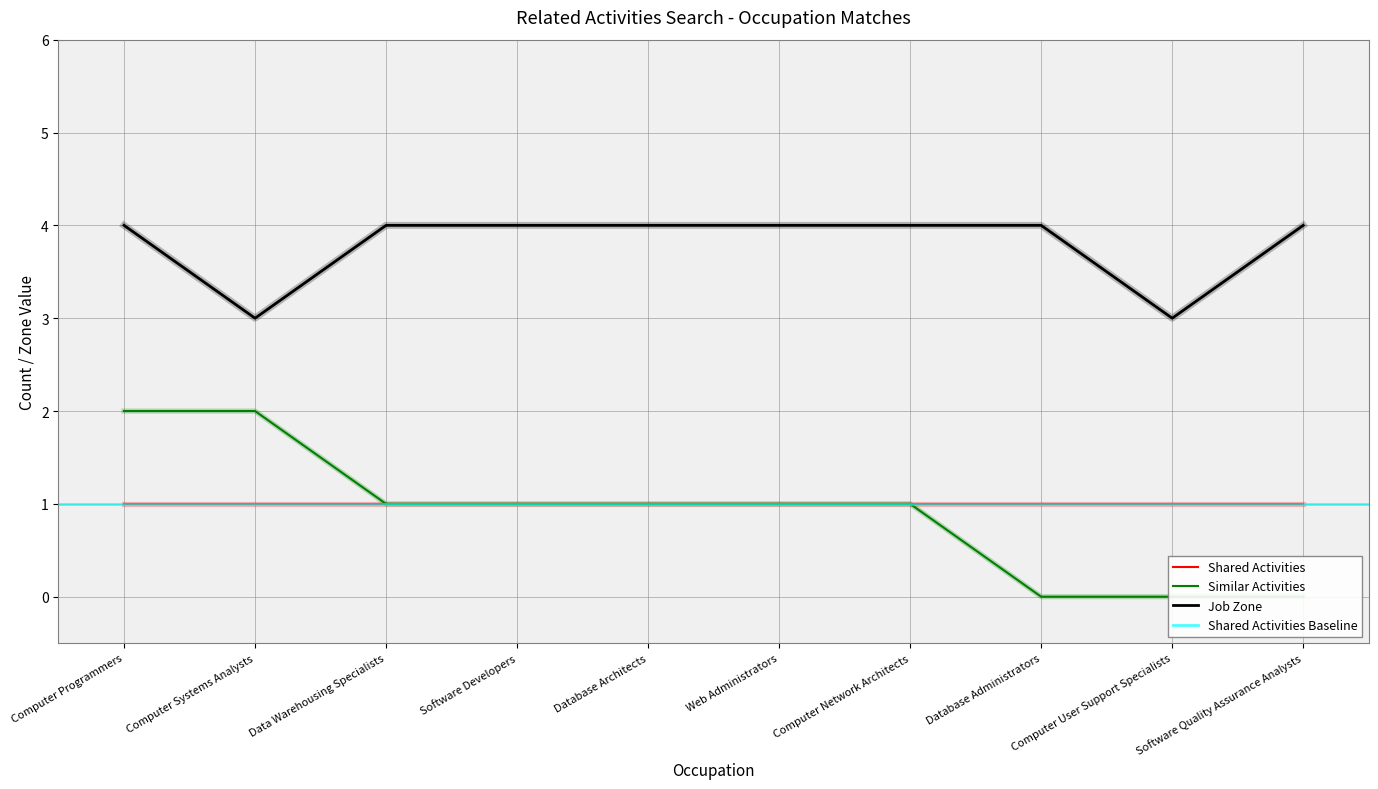

Does the chart display data point markers on the line(s)?

No